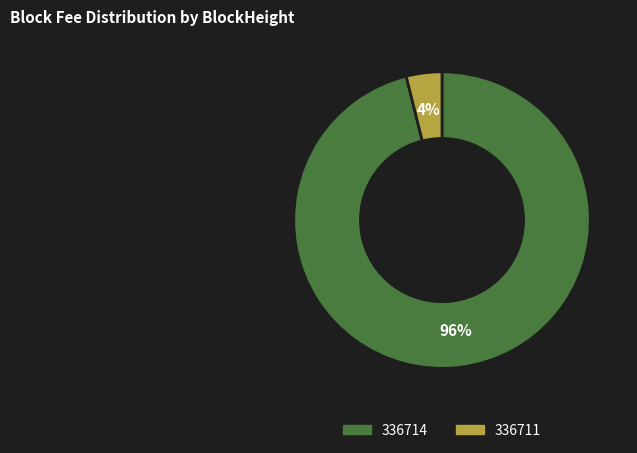

What is the majority slice?

336714